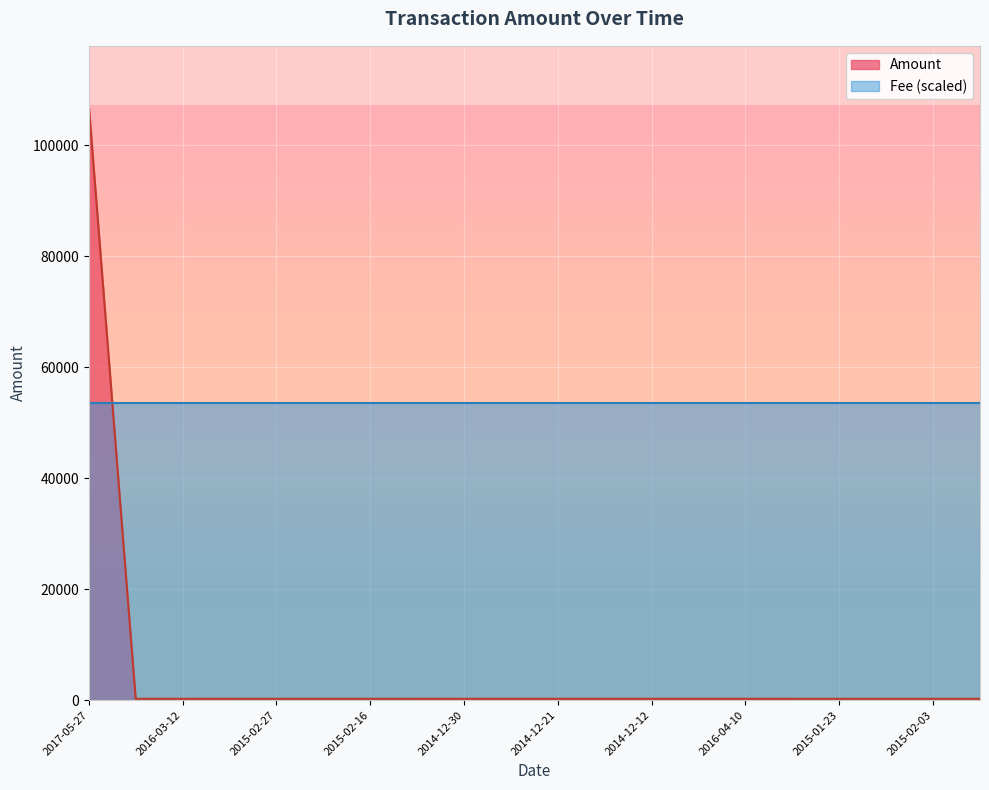

The chart shows a value of 367.6 at 2014-12-12. True or false?

False